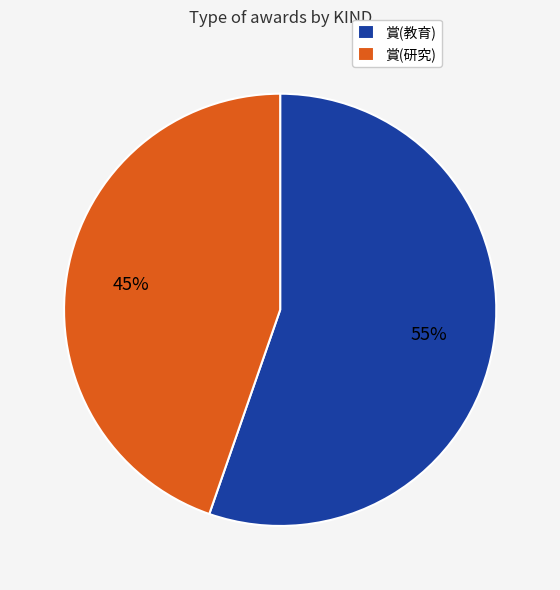

Combined, do 賞(教育) and 賞(研究) account for over 50%?

Yes